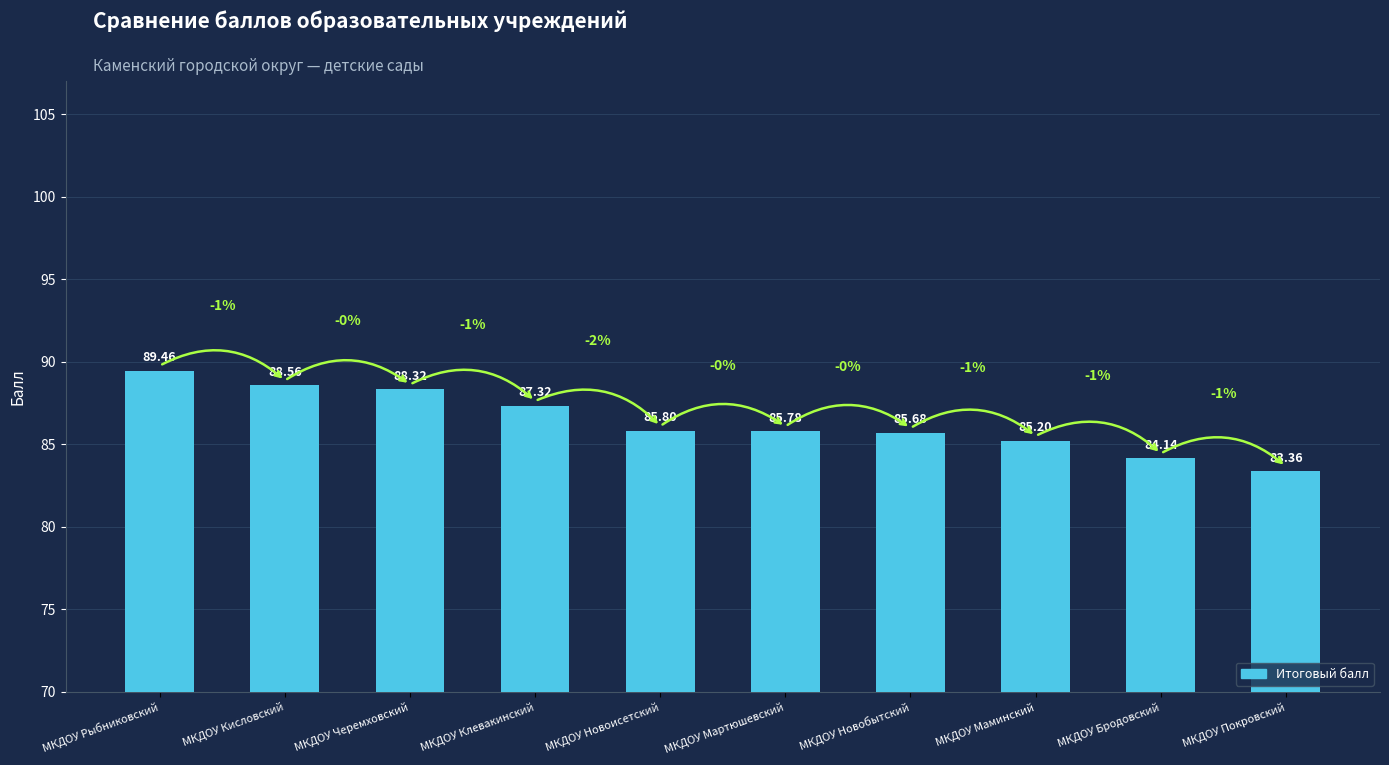

Is it true that the value at МКДОУ Маминский is 85.2?

True